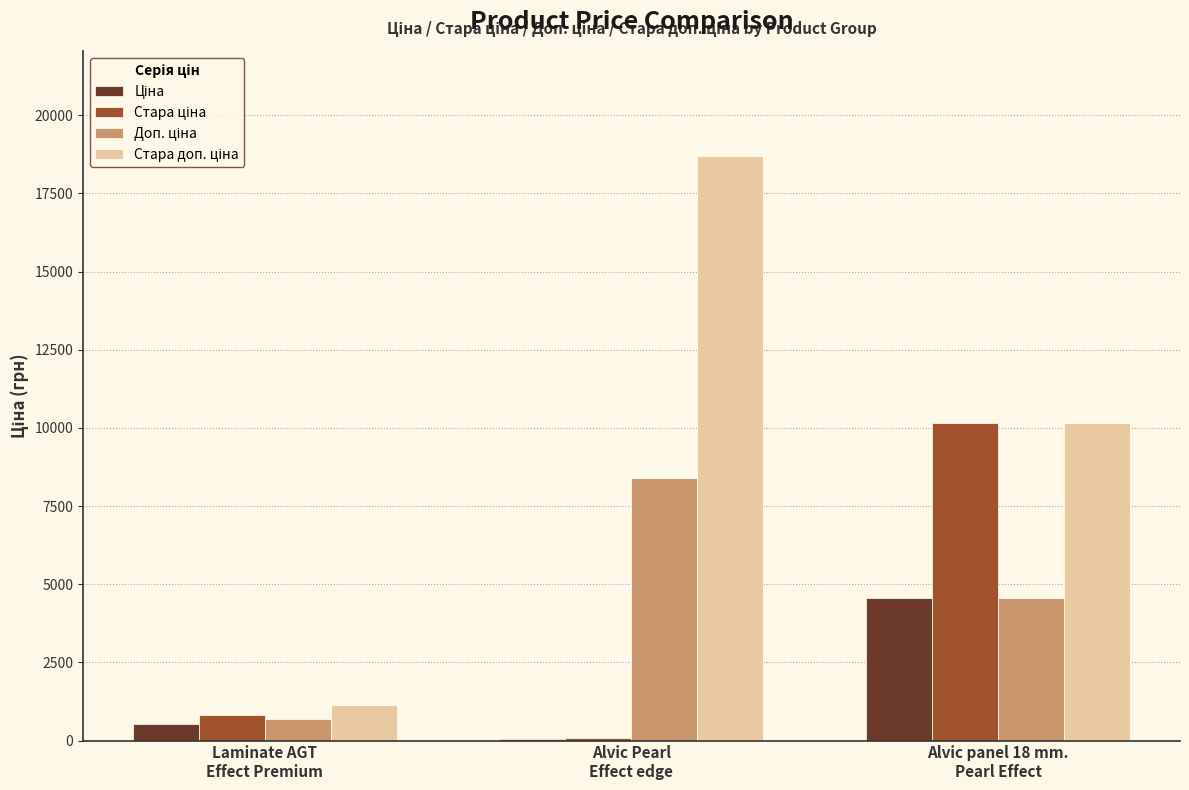

At which category is the sum across all series the highest?

Alvic panel 18 mm.
Pearl Effect